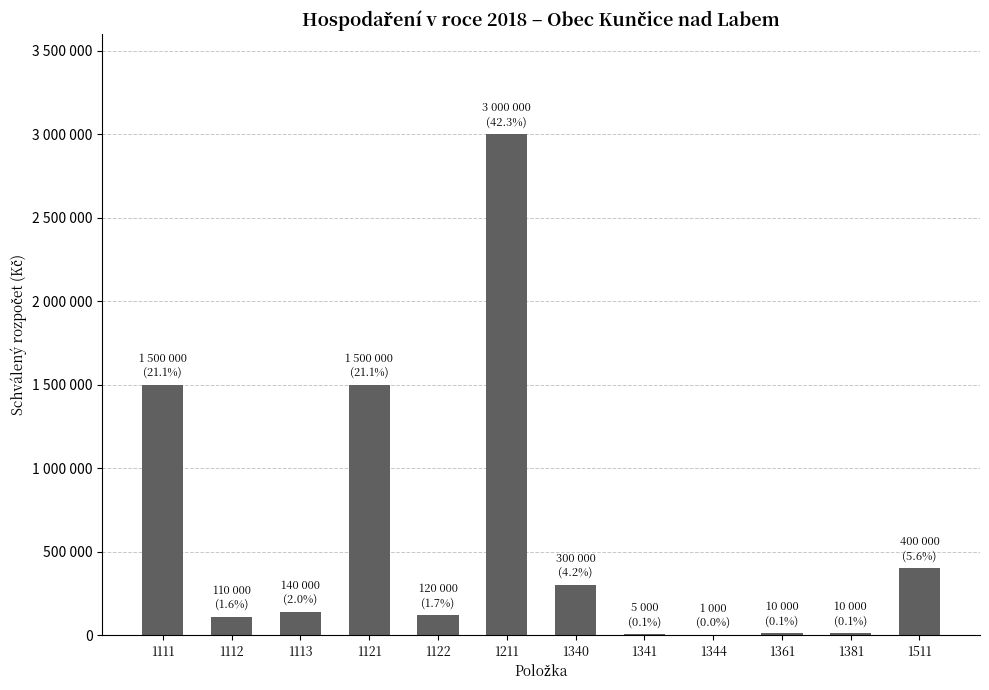

How many values are below 140000?

6